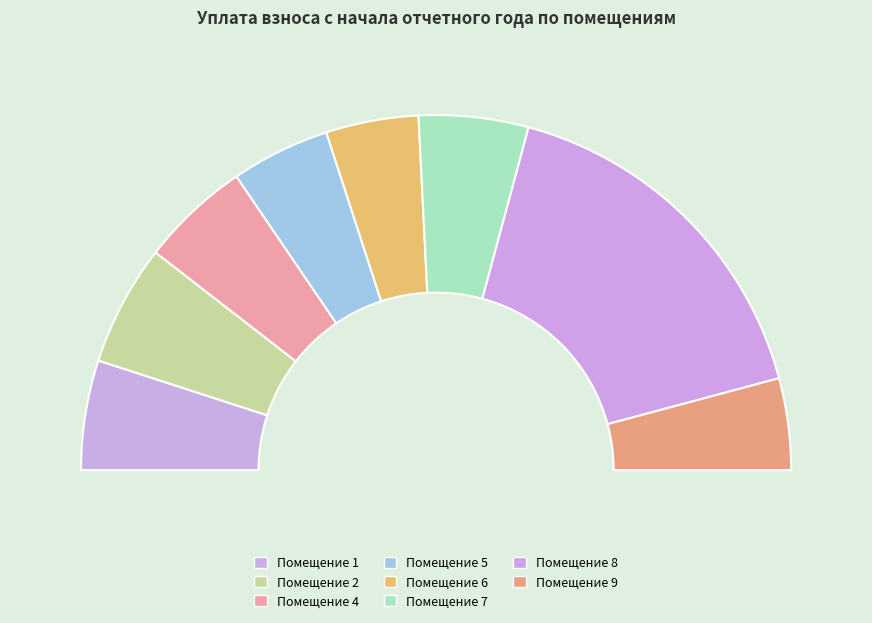

Does 4 represent more than half of the total?

No